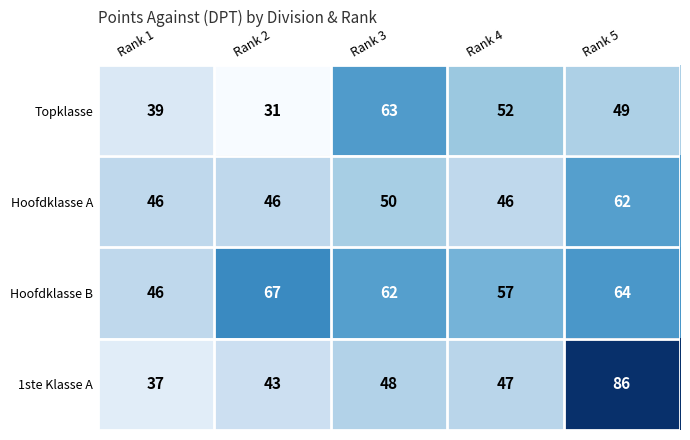

True or false: Topklasse has a value of 55 at Rank 1.

False